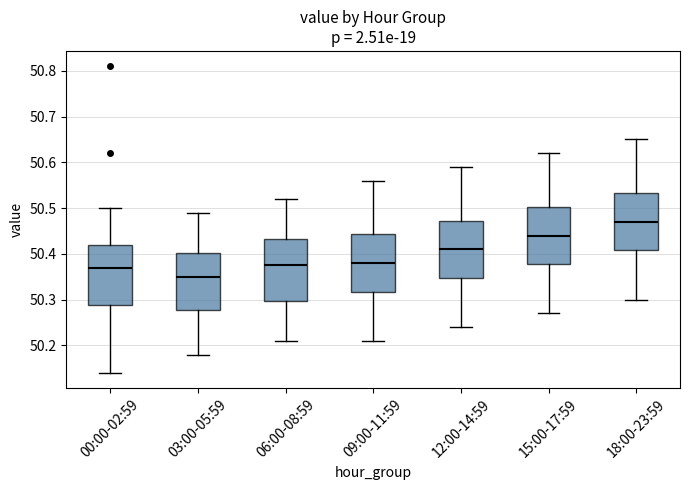

Reading left to right, read every box against the y-axis: the position of its median line, the range the box covers, and the ends of its whiskers. The values are not printed on the chart, so give them approximately, as read against the axis.

00:00-02:59: median 50.37, box 50.29 to 50.42, whiskers 50.14 to 50.50
03:00-05:59: median 50.35, box 50.28 to 50.40, whiskers 50.18 to 50.49
06:00-08:59: median 50.38, box 50.30 to 50.43, whiskers 50.21 to 50.52
09:00-11:59: median 50.38, box 50.32 to 50.44, whiskers 50.21 to 50.56
12:00-14:59: median 50.41, box 50.35 to 50.47, whiskers 50.24 to 50.59
15:00-17:59: median 50.44, box 50.38 to 50.50, whiskers 50.27 to 50.62
18:00-23:59: median 50.47, box 50.41 to 50.53, whiskers 50.30 to 50.65